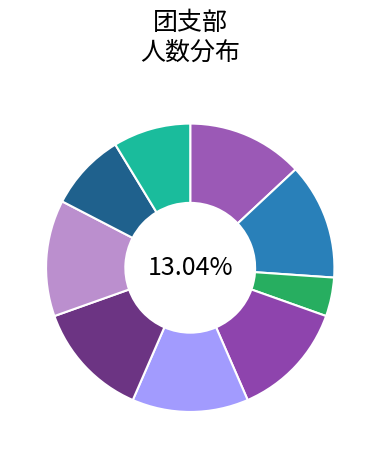

Is there a majority slice in this chart?

No